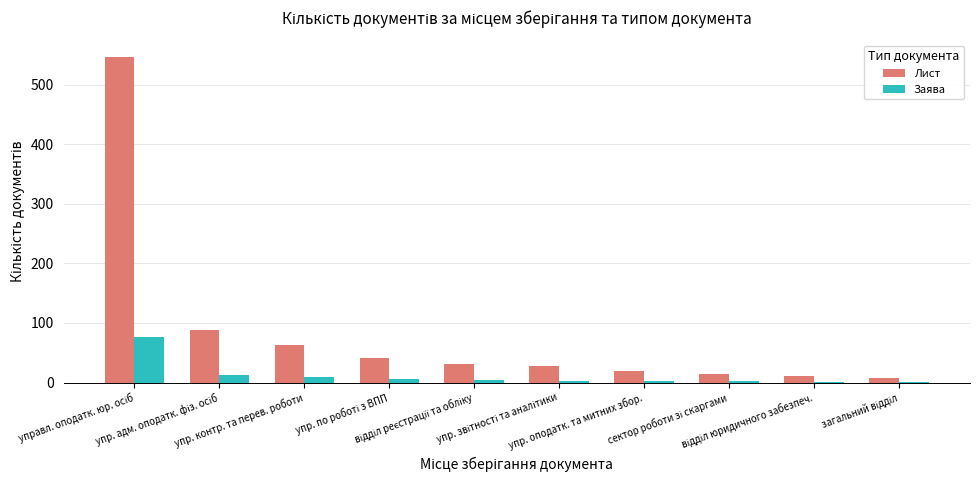

Which series has the largest total across all categories?

Лист